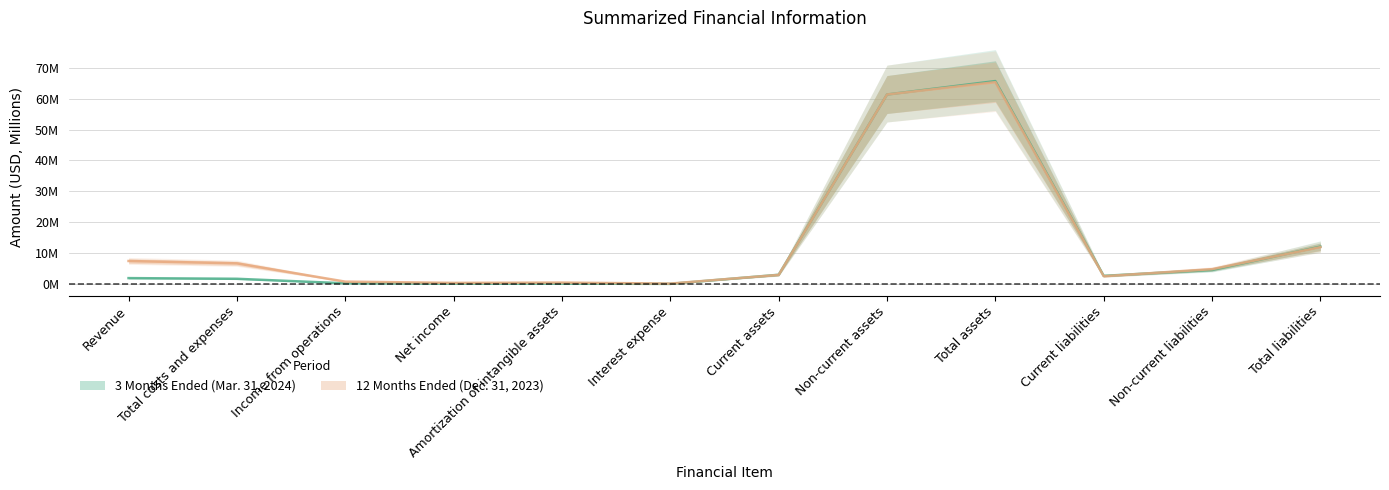

What value does the 3 Months Ended (Mar. 31, 2024) series have at Income from operations?

0.2